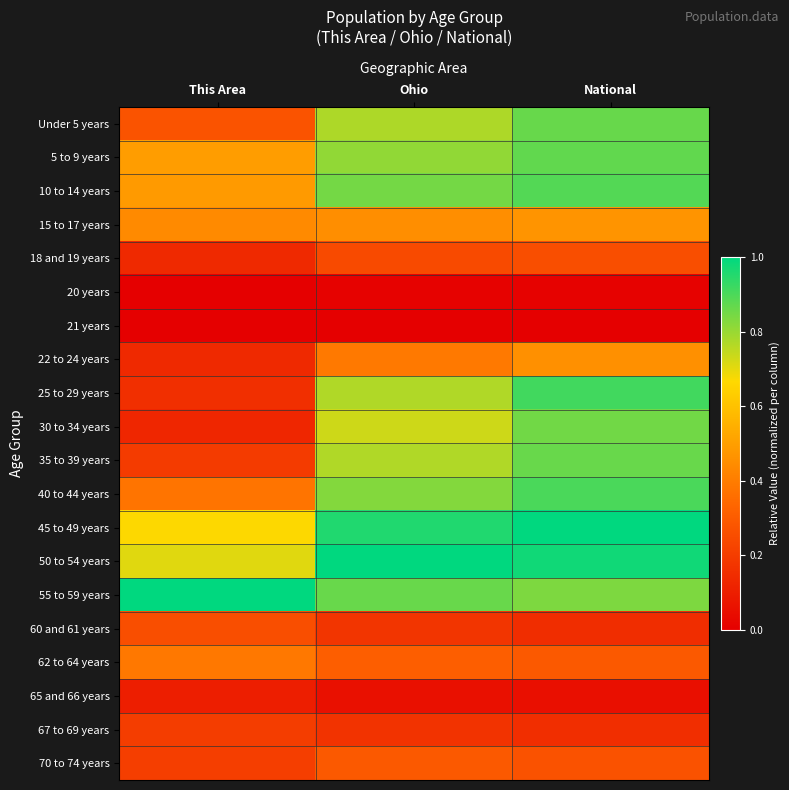

Count the number of categories in the chart.

3